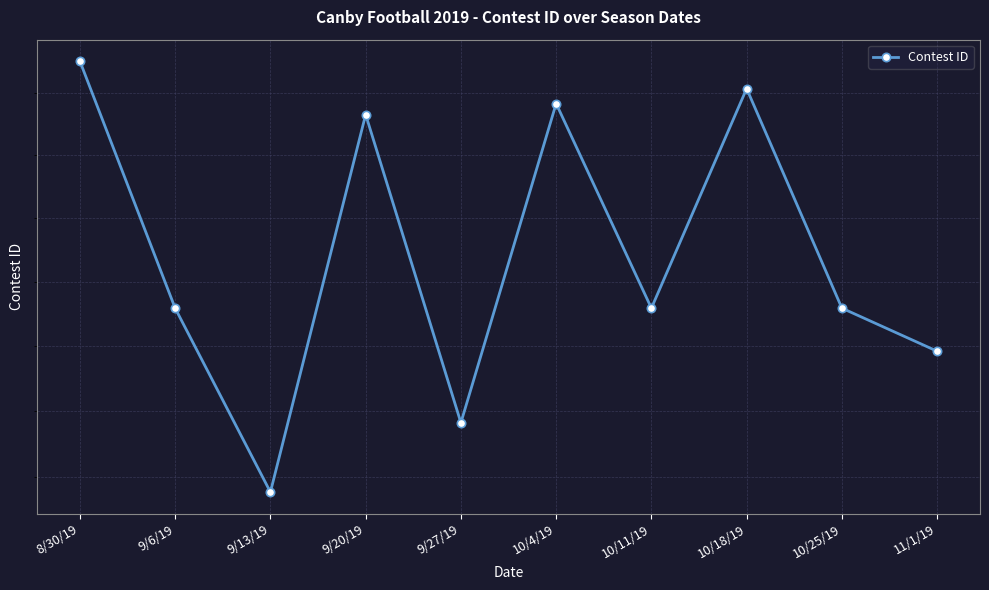

How many lines are shown in the chart?

1